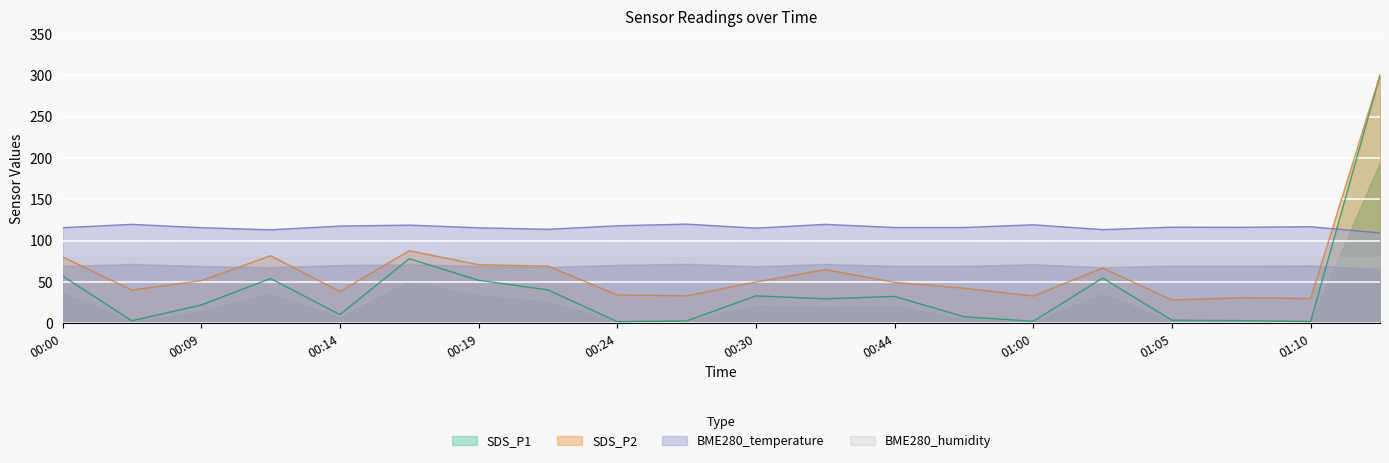

What is the maximum value for BME280_temperature?

120.0